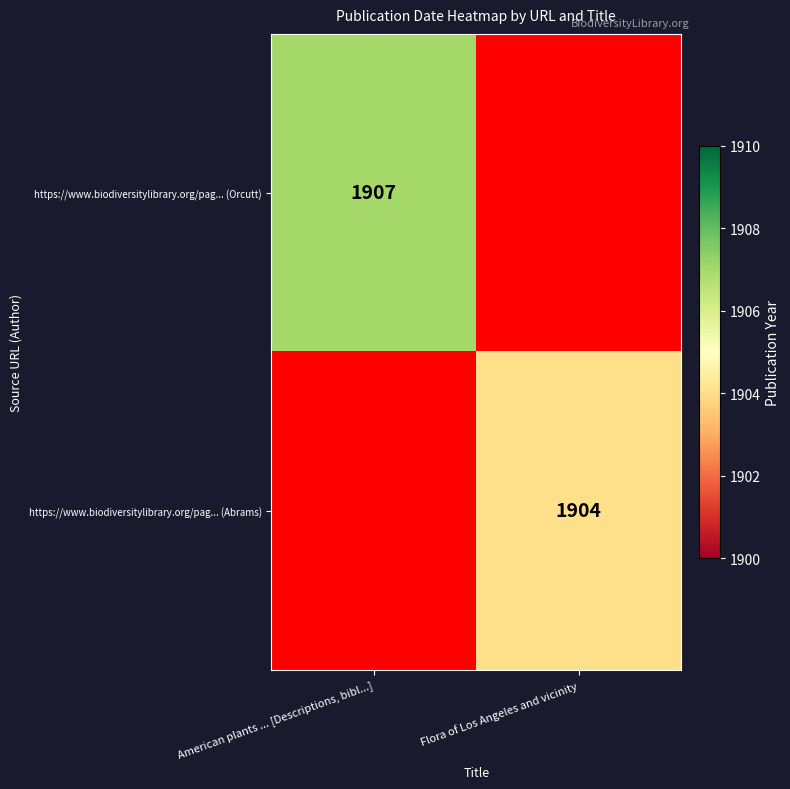

Is it true that https://www.biodiversitylibrary.org/pag... (Orcutt) equals 1907 at American plants ... [Descriptions, bibl...]?

True